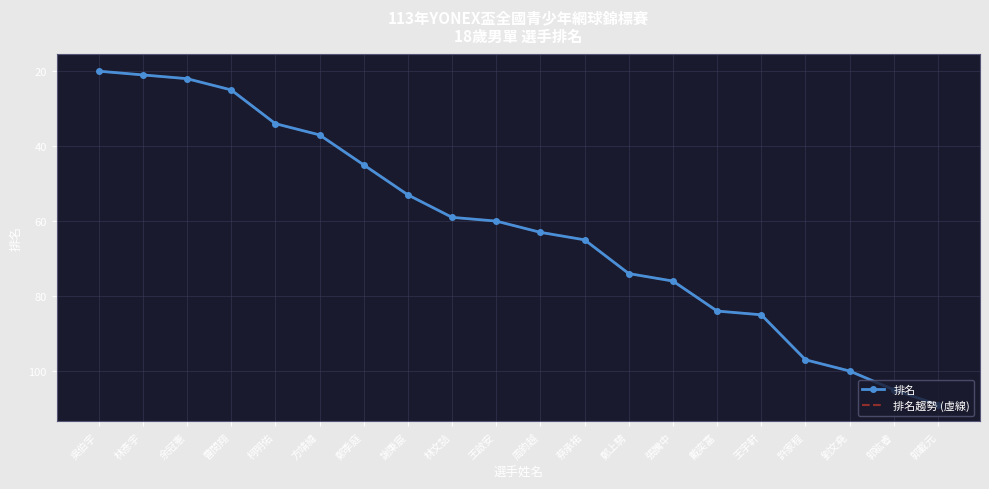

True or false: 排名趨勢 (虛線) and 排名 cross at least once.

False